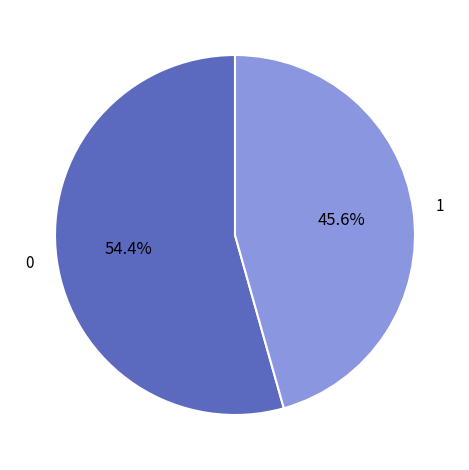

To the nearest percent, what is the difference between the largest and smallest slice percentages?

9%